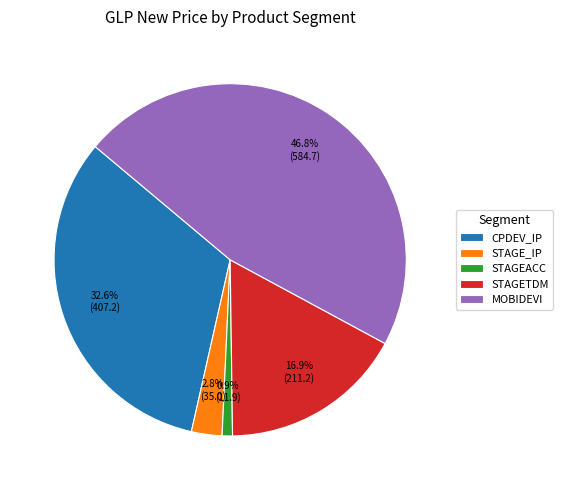

How many slices are in this pie chart?

5